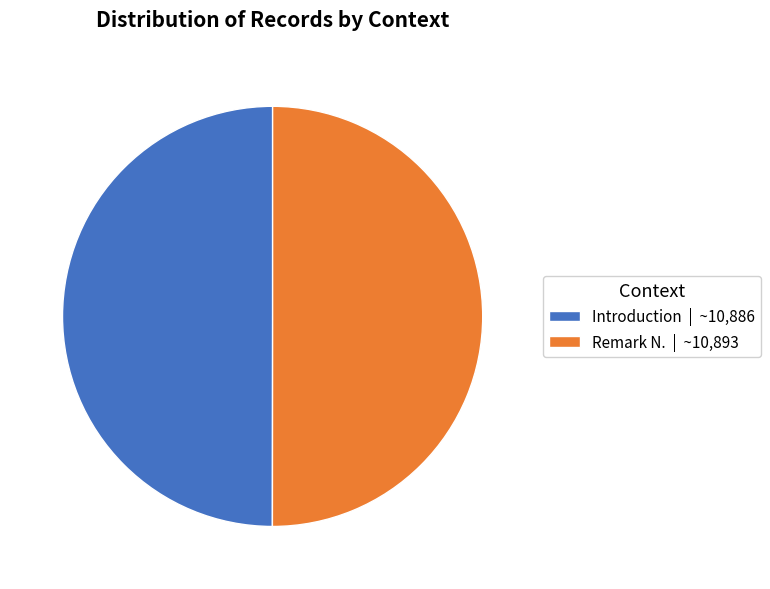

Is it true that Remark N. | ~10,893 is 50% of the pie?

True